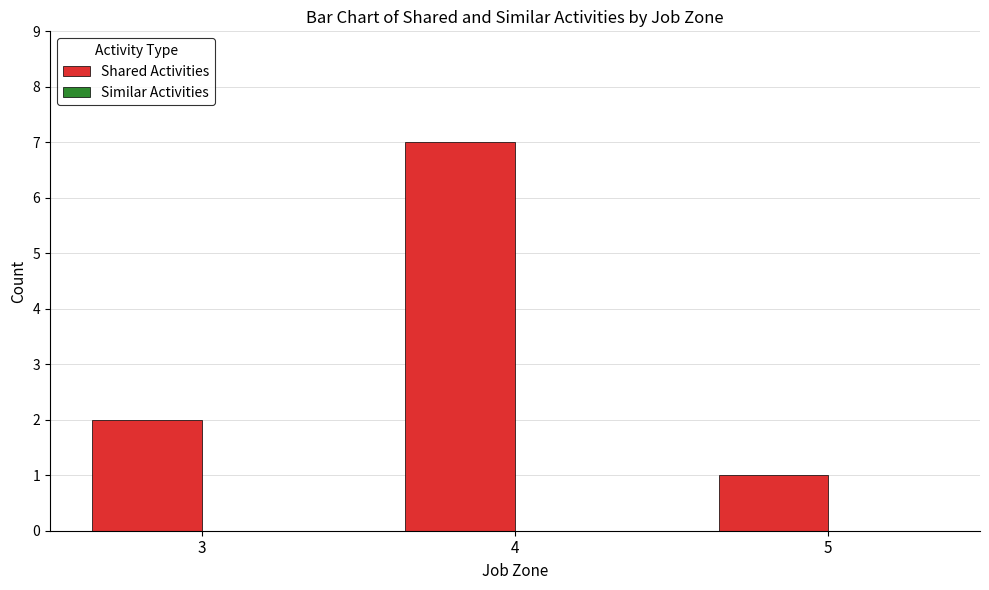

Which has a higher value, 4 or 5?

4